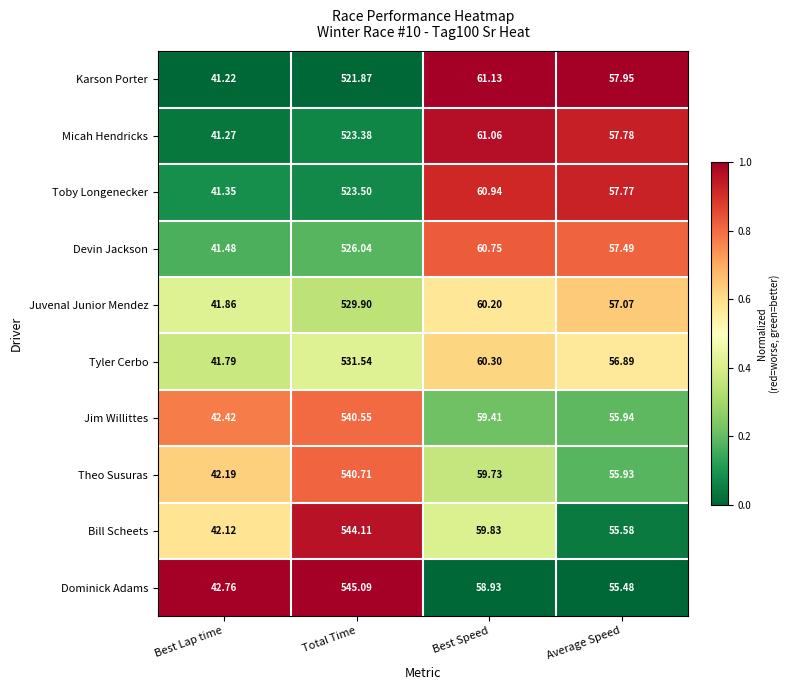

Which series has the largest total across all categories?

Dominick Adams